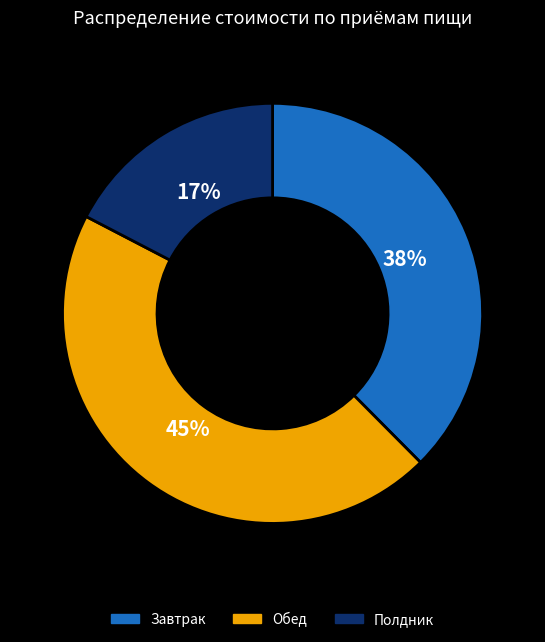

Is the sum of Обед and Завтрак greater than half?

Yes